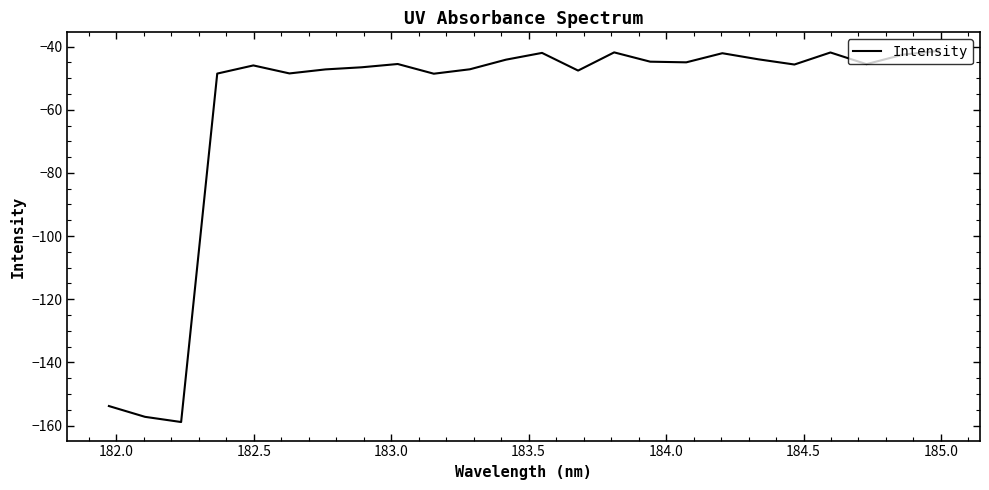

What is the smallest value displayed?

-158.9